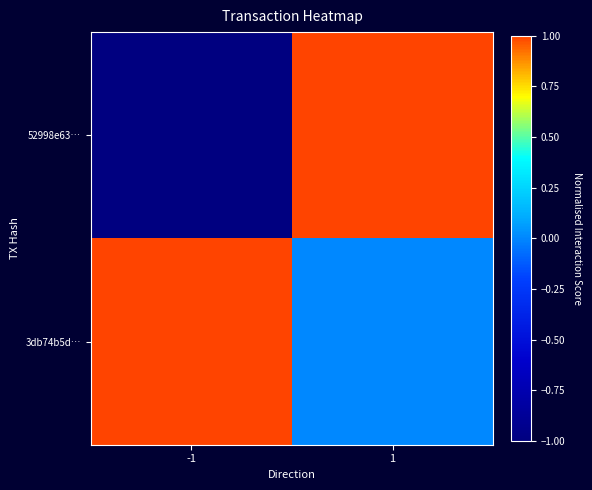

Which has a higher value, -1 or 1?

1